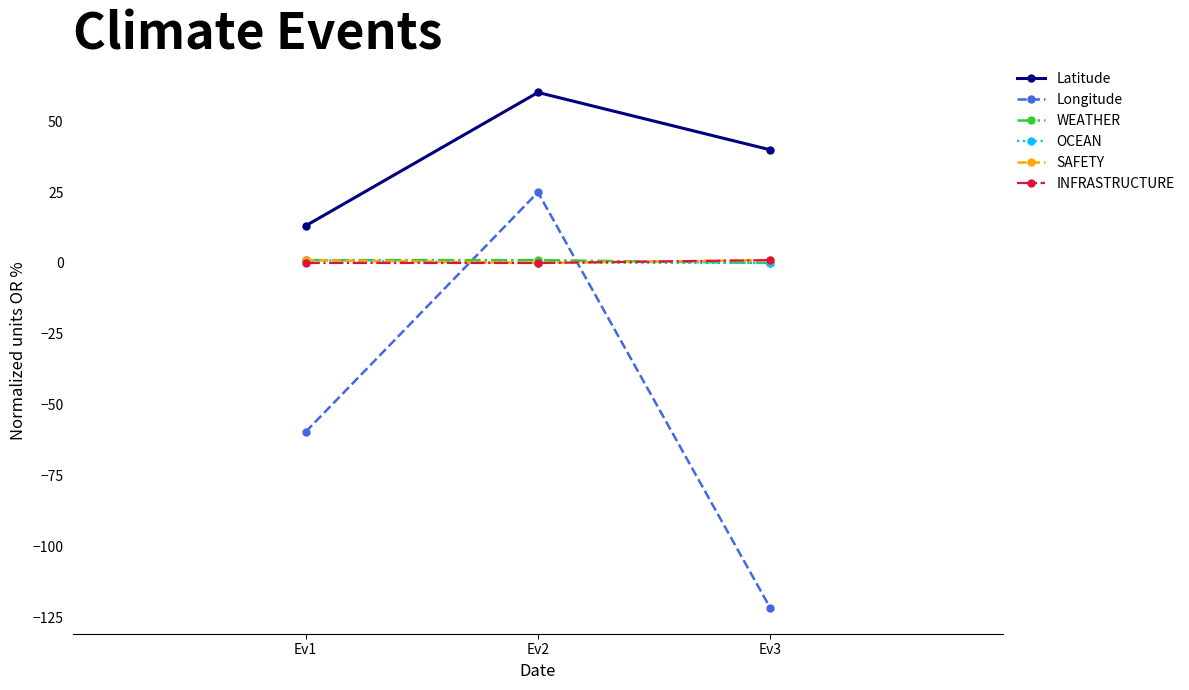

The value of Longitude at Ev2 is 24.9. True or false?

True